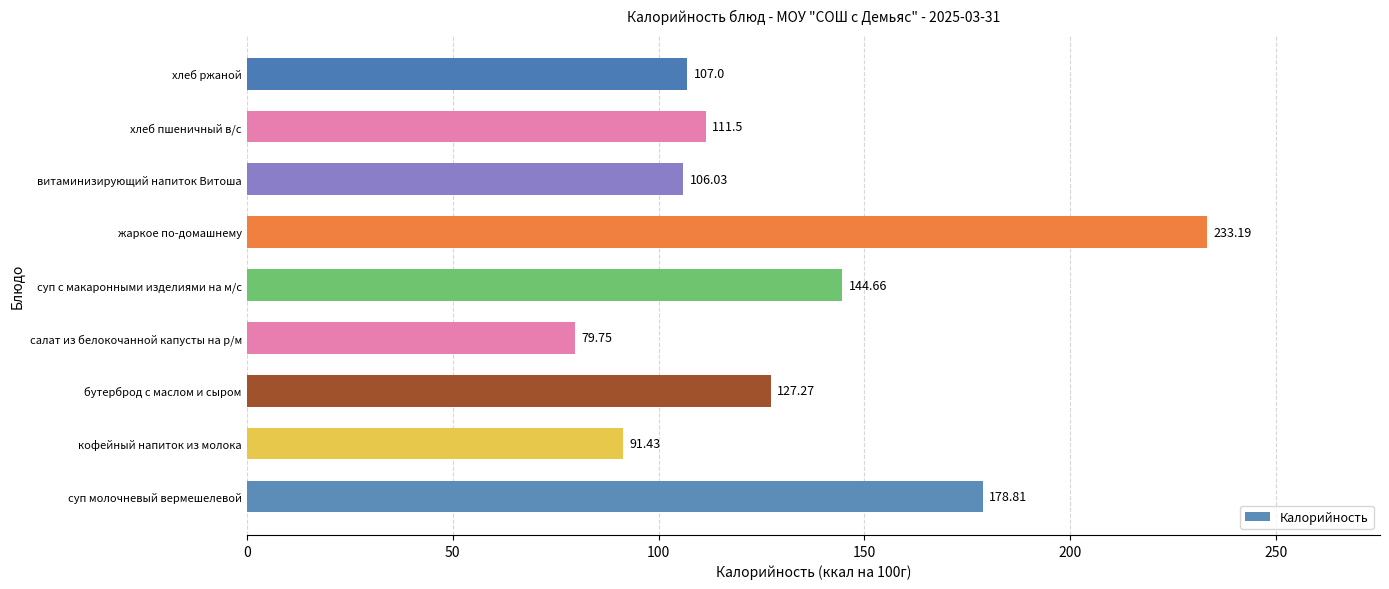

What is the sum of all values?

1179.6